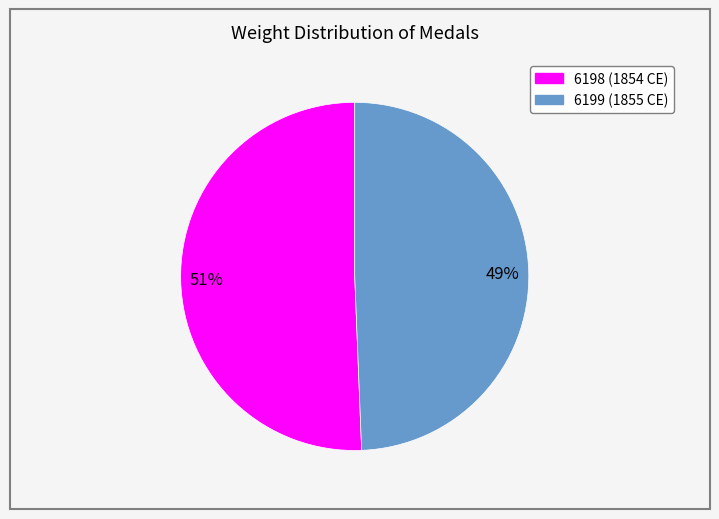

To the nearest percent, what percentage of the pie is 6199 (1855 CE)?

49%